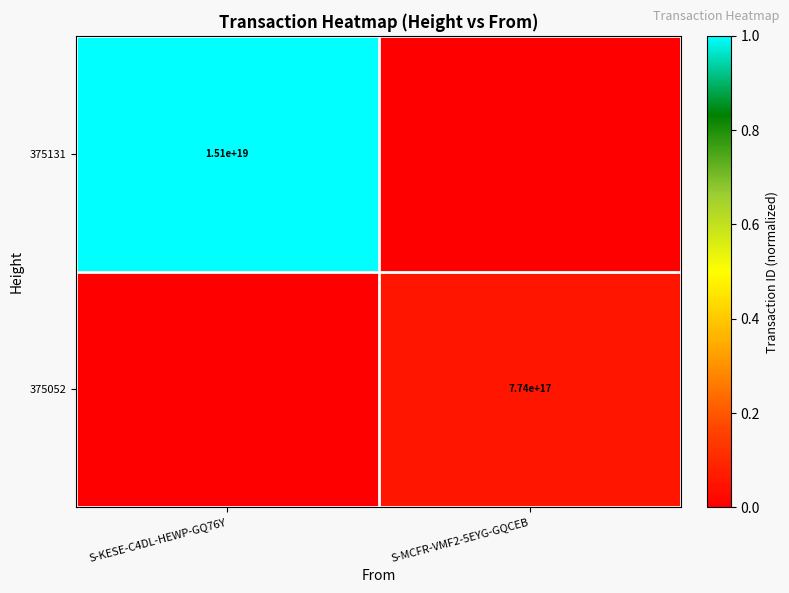

Is it true that 375052 equals 0.1 at S-MCFR-VMF2-5EYG-GQCEB?

False